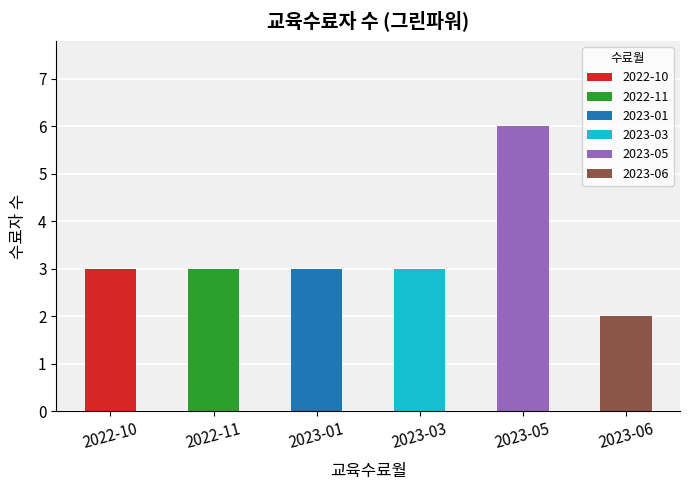

What is the greatest value displayed?

6